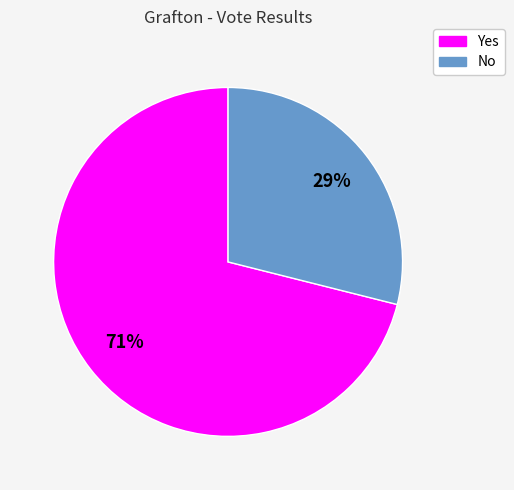

Do No and Yes together represent more than half of the pie?

Yes